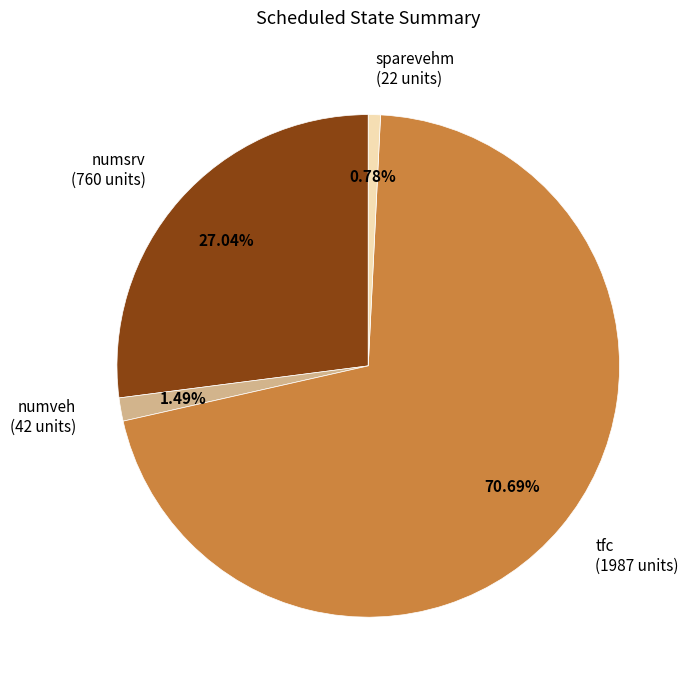

Does numveh represent more than half of the total?

No